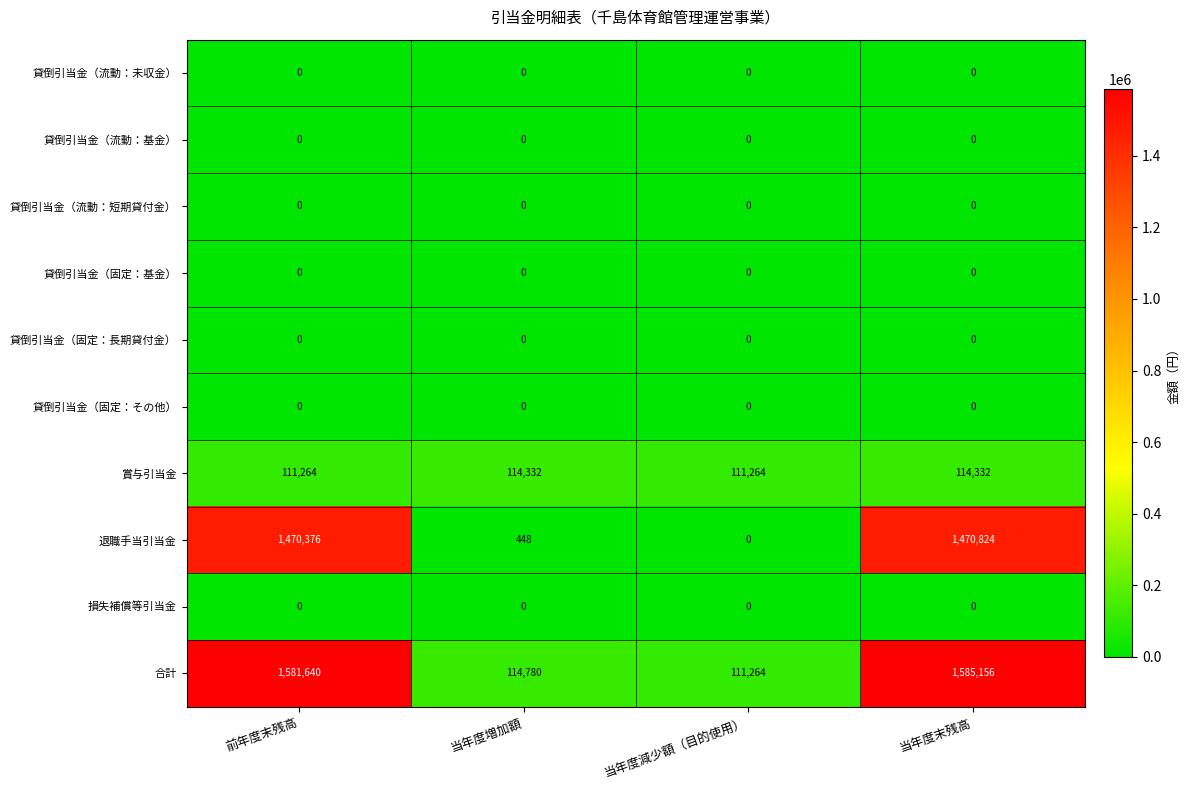

What is the greatest value displayed?

1585156